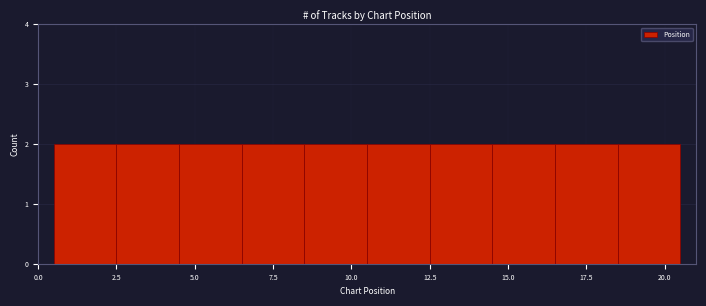

How tall is the bar that spans 12.5 to 14.5 on the x-axis? The values are not printed on the chart, so give them approximately, as read against the axis.

2